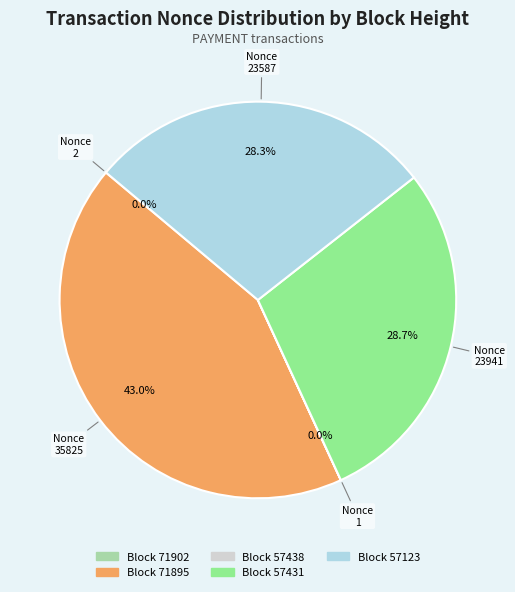

Is there any slice that represents more than half of the pie?

No